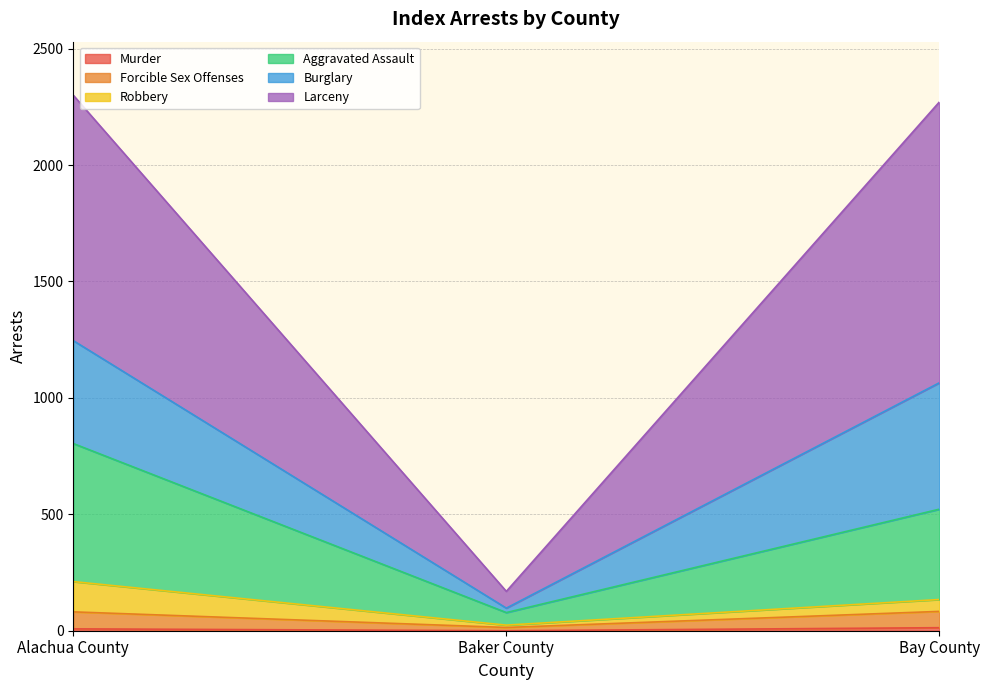

Which category has the highest value across all series?

Bay County